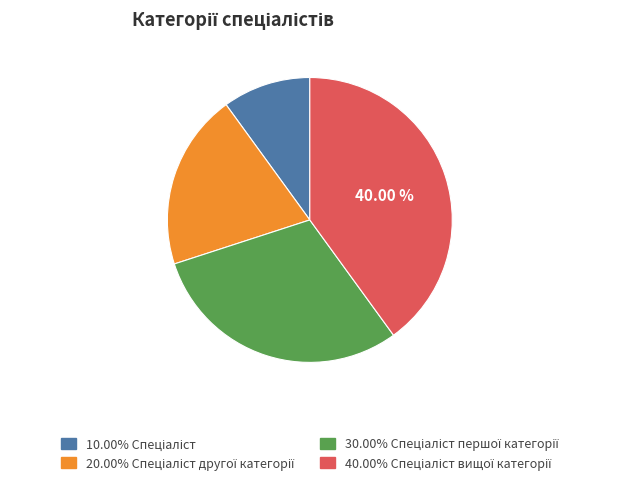

Is there a majority slice in this chart?

No